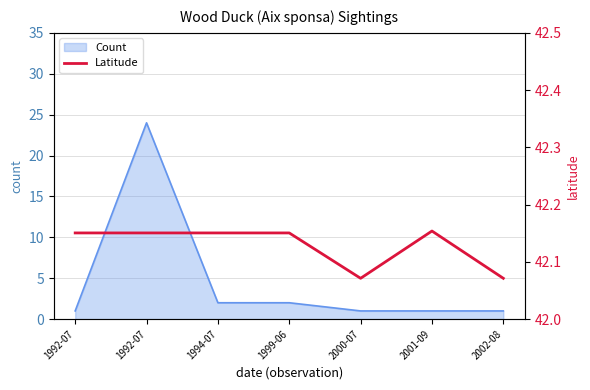

What is the sum of all values?

294.9